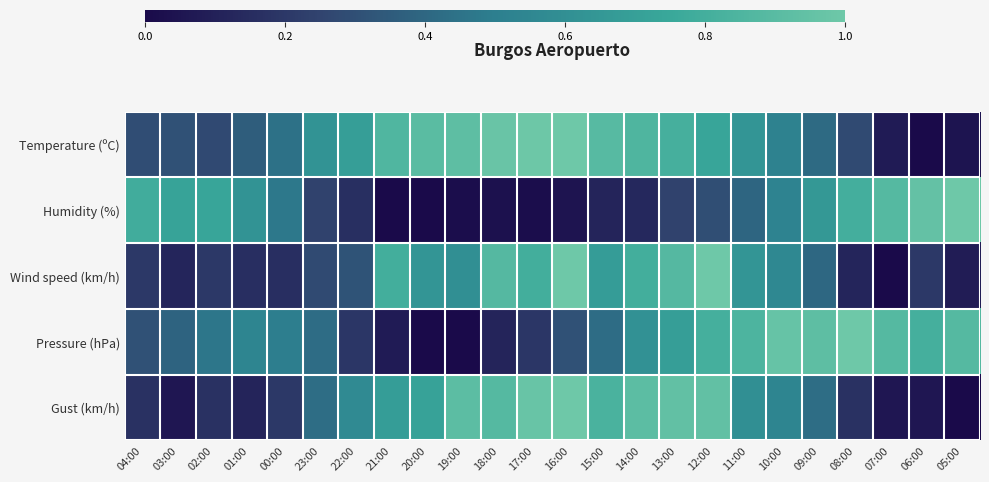

List the series in order of their peak value, highest first.

Temperature (ºC), Humidity (%), Wind speed (km/h), Pressure (hPa), Gust (km/h)